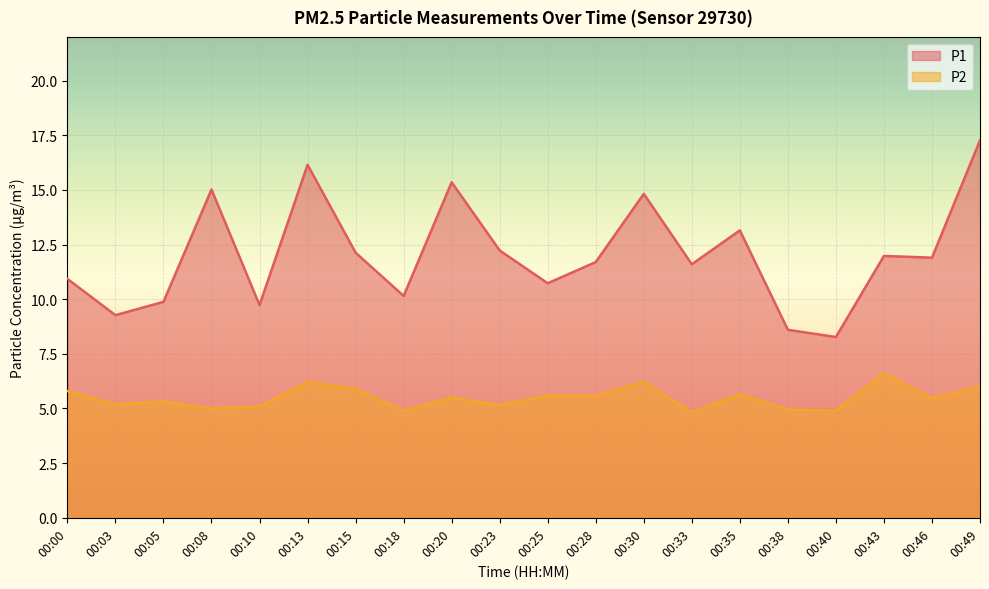

Does the chart display data point markers on the line(s)?

No